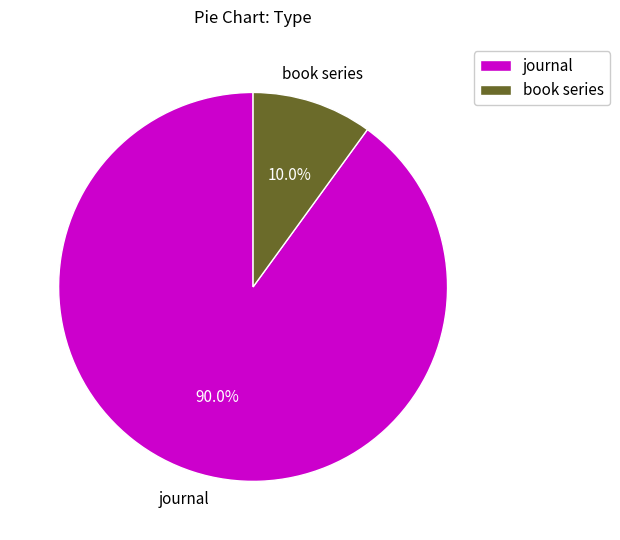

To the nearest percent, what is the combined percentage of book series and journal?

100%